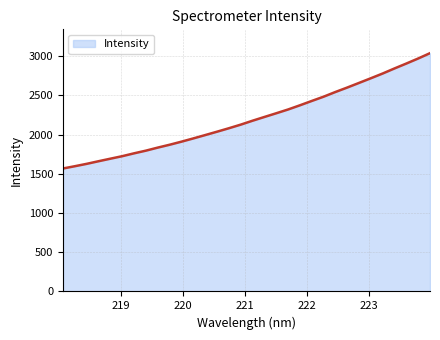

What is the minimum value shown in the chart?

1568.5